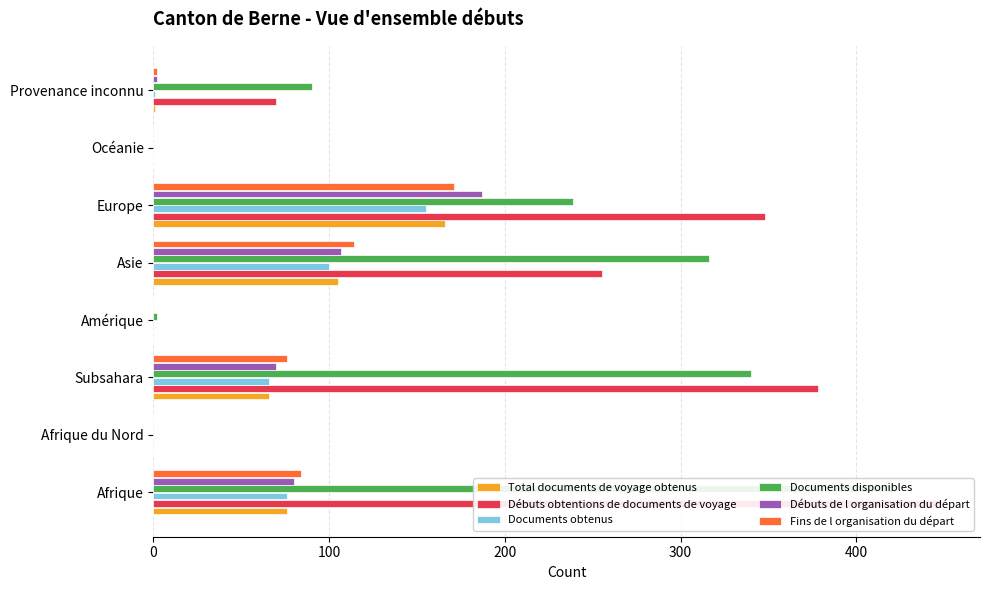

Rank the series by their maximum value, from lowest to highest.

Documents obtenus, Total documents de voyage obtenus, Fins de l organisation du départ, Débuts de l organisation du départ, Documents disponibles, Débuts obtentions de documents de voyage